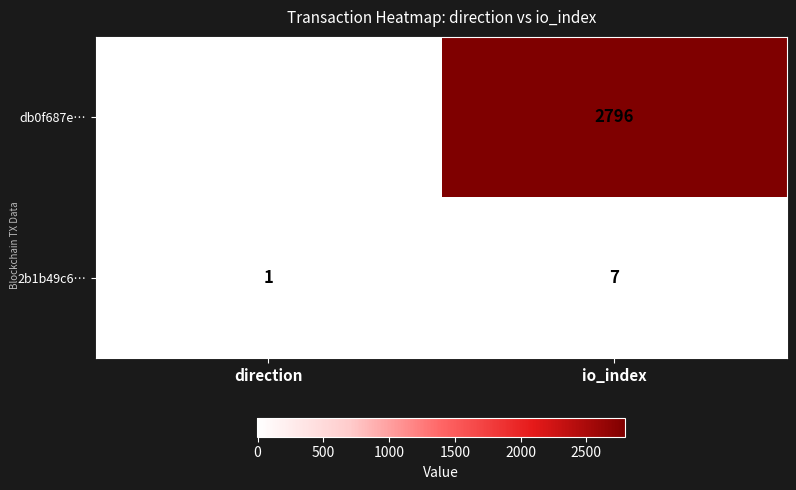

Which series has the largest total across all categories?

db0f687e…